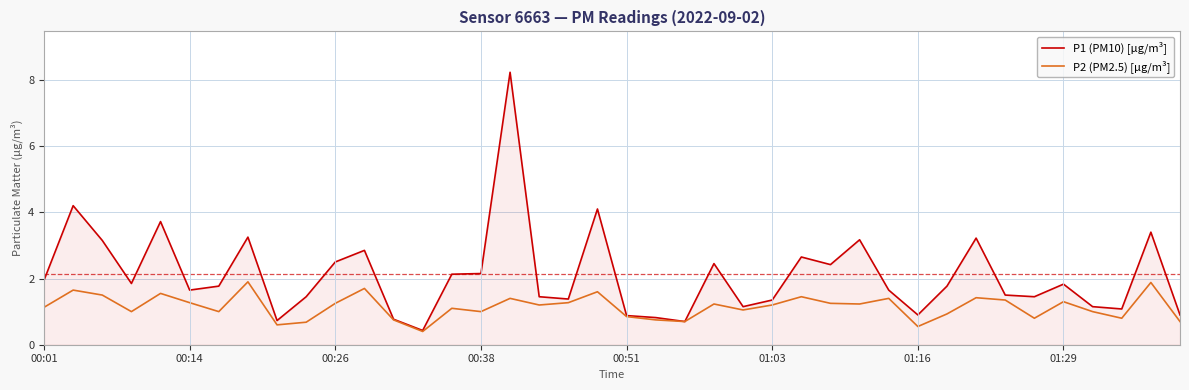

What is the average value of the P1 (PM10) [µg/m³] series?

2.1